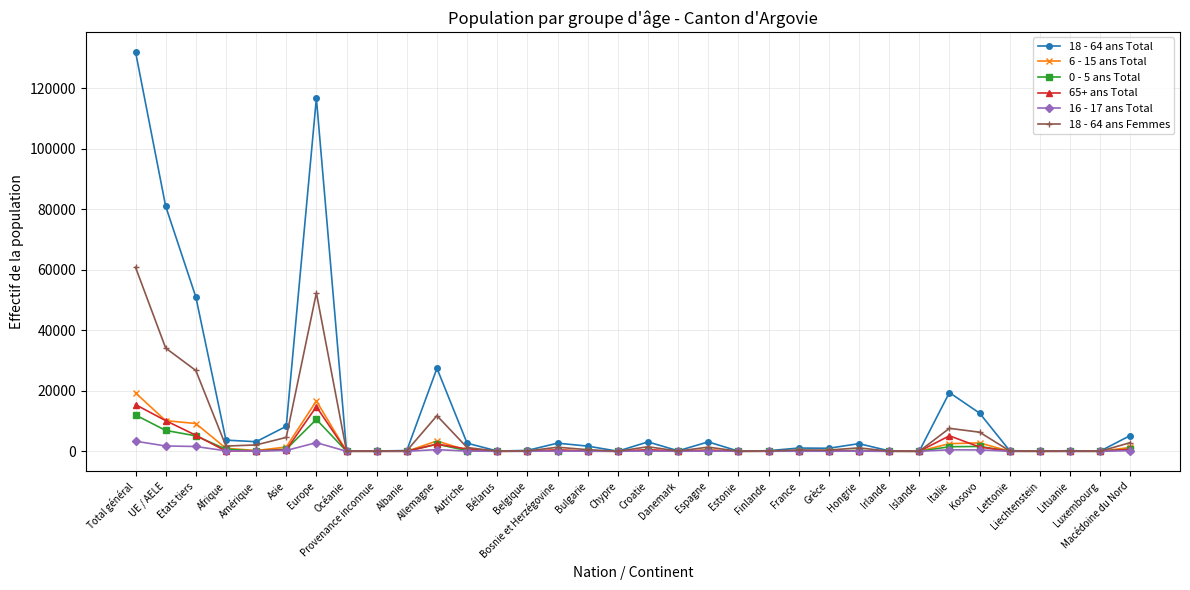

Does the chart display data point markers on the line(s)?

Yes